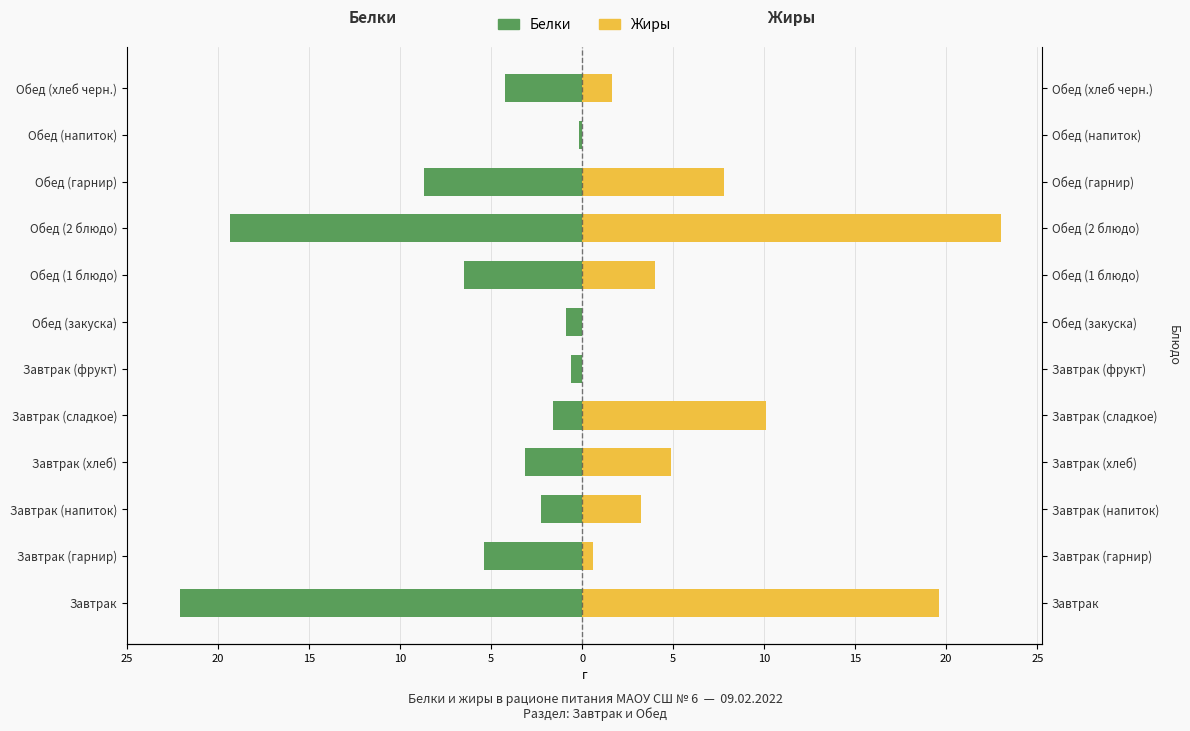

What is the difference between the maximum and minimum values in the Жиры series?

23.0